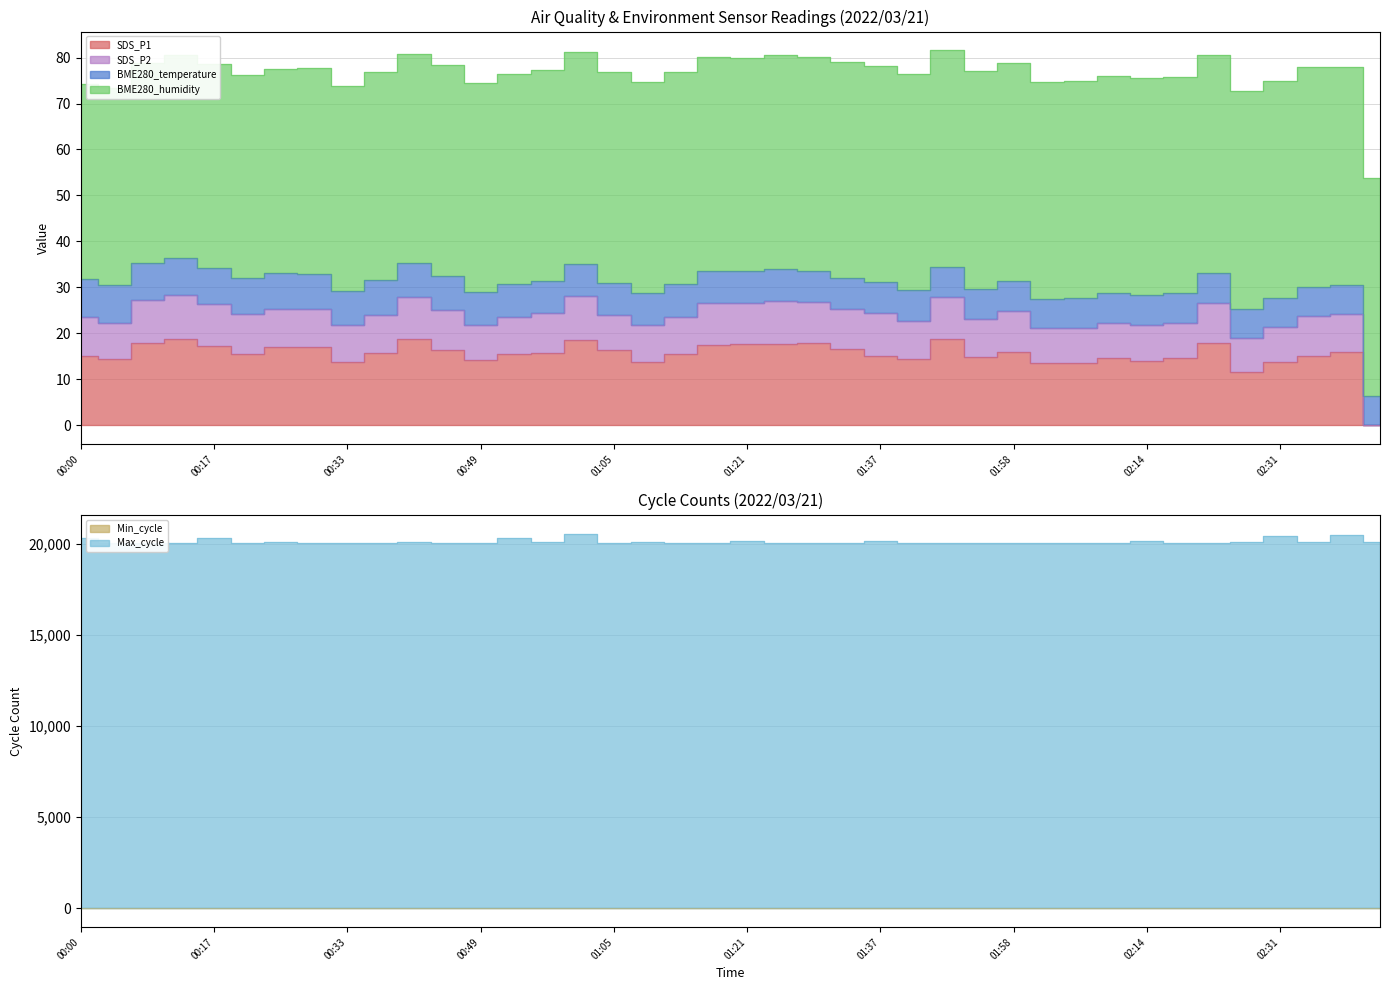

At which category does BME280_humidity reach its first local valley?

00:21